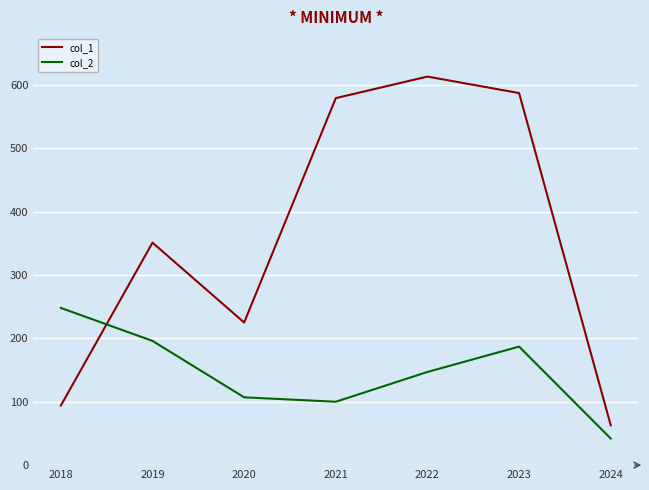

At which category is the sum across all series the highest?

2023